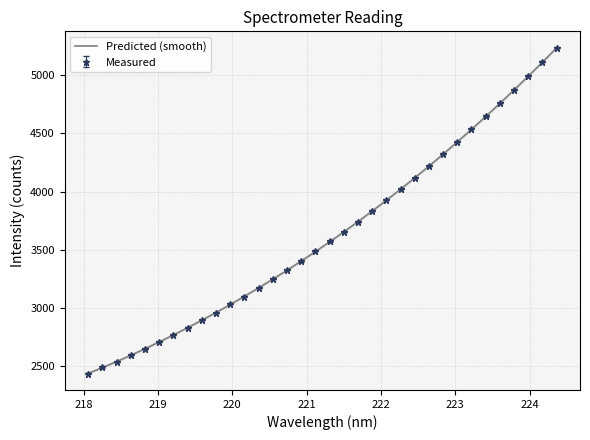

Reading right to left, extract all data points from this chart.

5233.1	5110.4	4990.1	4872.4	4757.0	4644.3	4534.1	4426.4	4321.2	4218.5	4118.3	4020.7	3925.4	3832.6	3742.1	3654.1	3568.3	3484.9	3403.6	3324.7	3247.9	3173.2	3100.7	3030.2	2961.9	2895.6	2831.3	2769.1	2708.9	2650.8	2594.7	2540.7	2488.8	2439.0